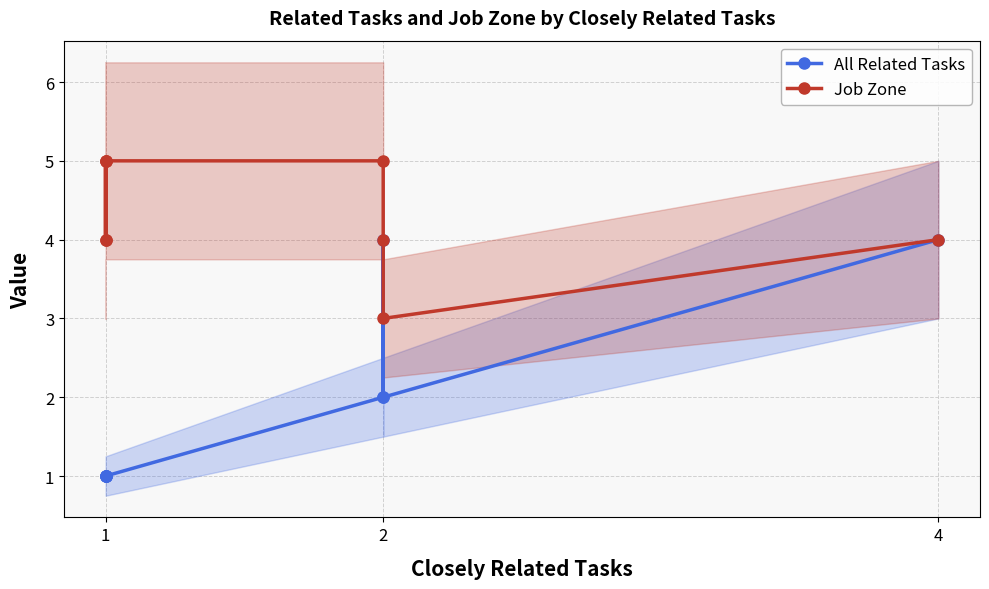

Which series changed the most between 1 and 2?

All Related Tasks